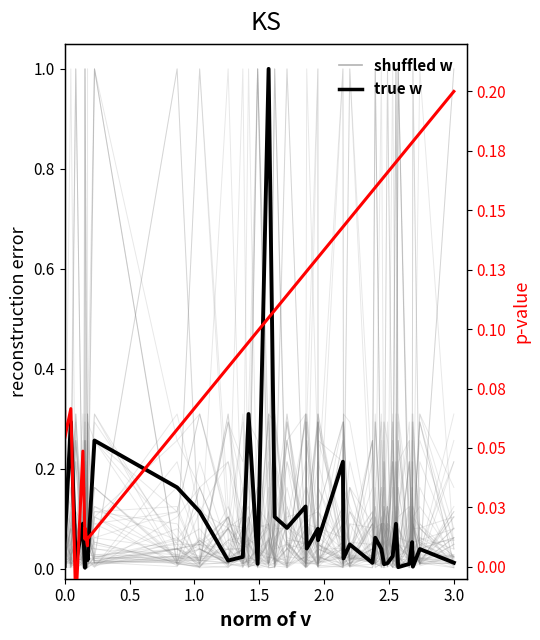

What is the difference between the second highest and second lowest values in the p-value series?

0.2